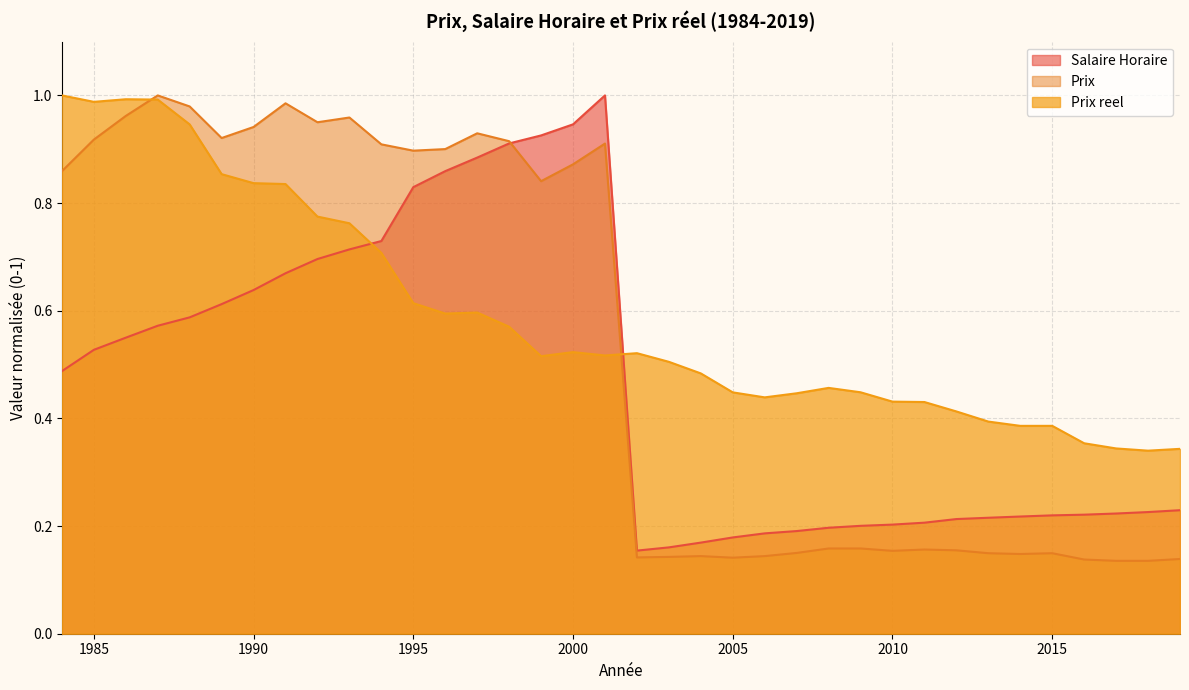

True or false: Prix has a value of 1.0 at 1986.

True